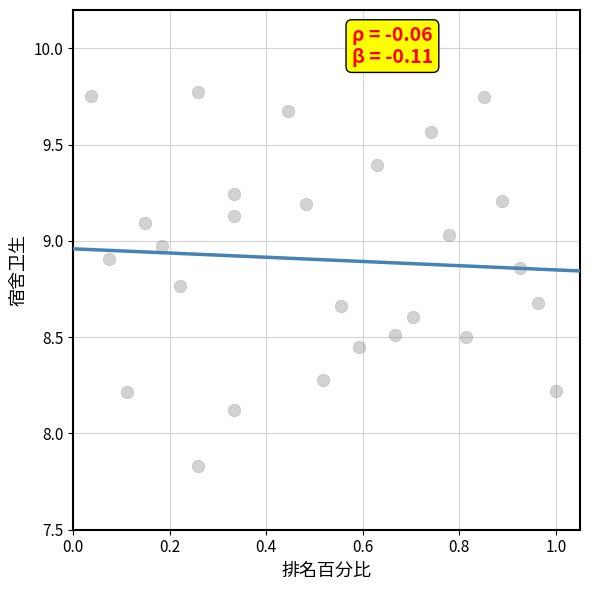

What is the range of X values (max minus min)?

1.0